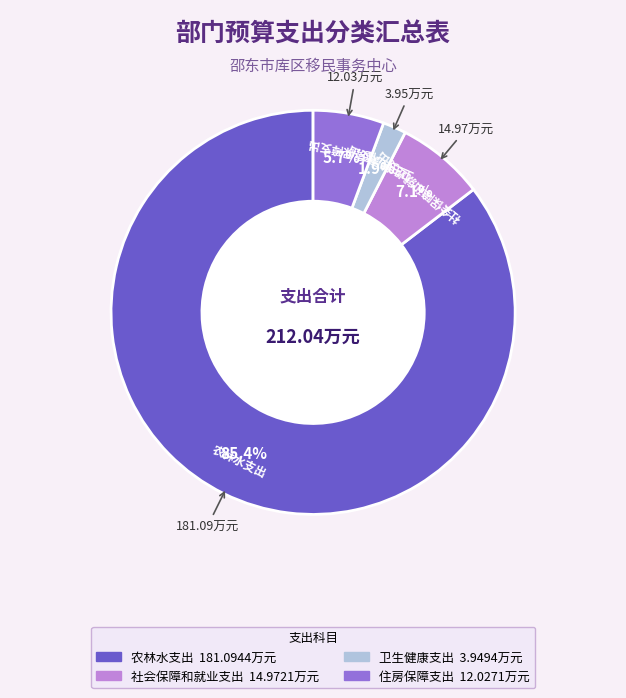

What is the majority slice?

农林水支出